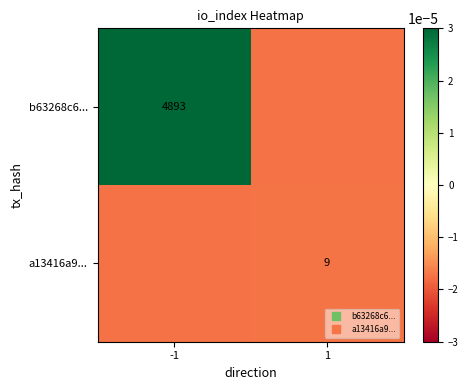

At -1, list the series in order from smallest to largest.

a13416a9..., b63268c6...